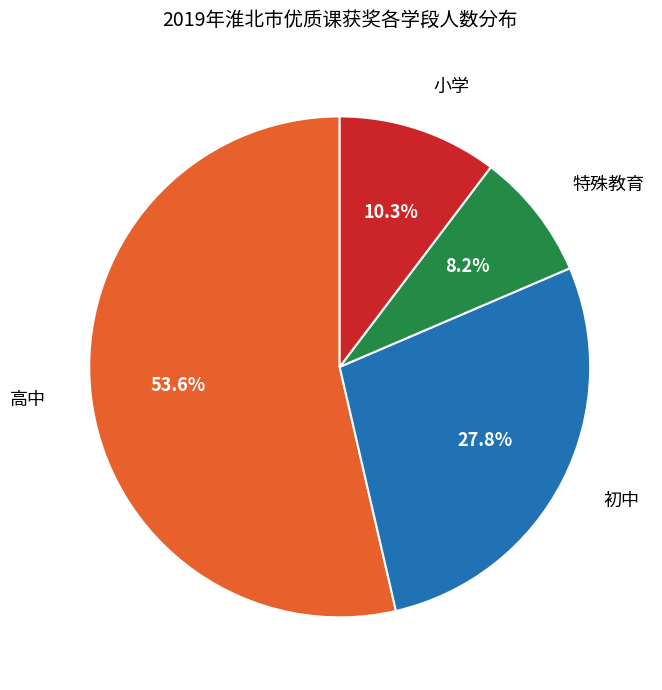

Is it true that 特殊教育 is 8% of the pie?

True